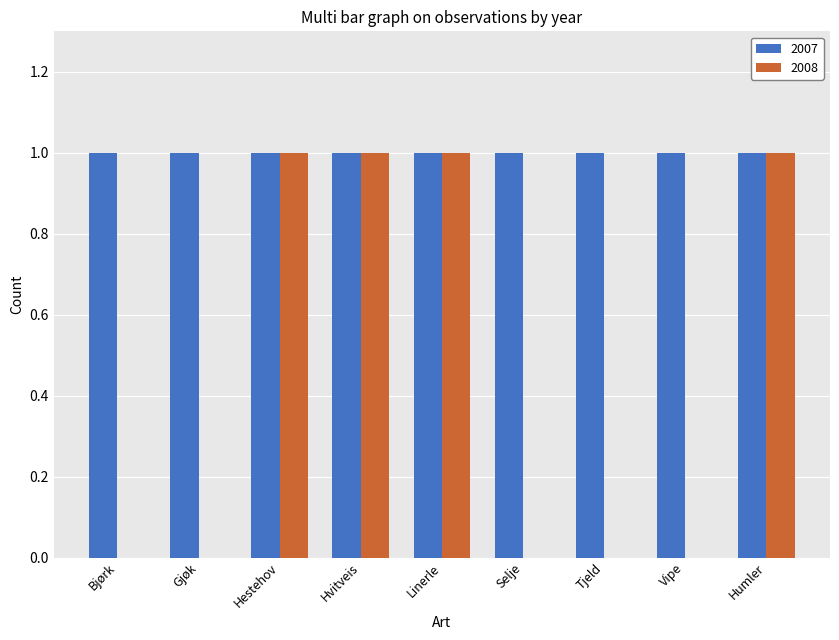

How many distinct data groups are displayed?

2